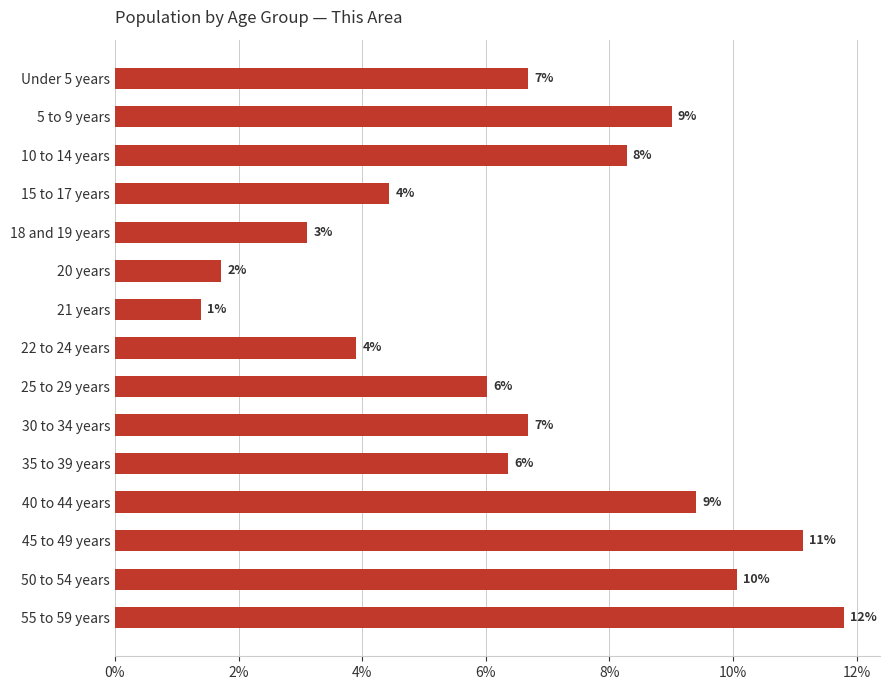

Count the values in the range 0 to 1.

15